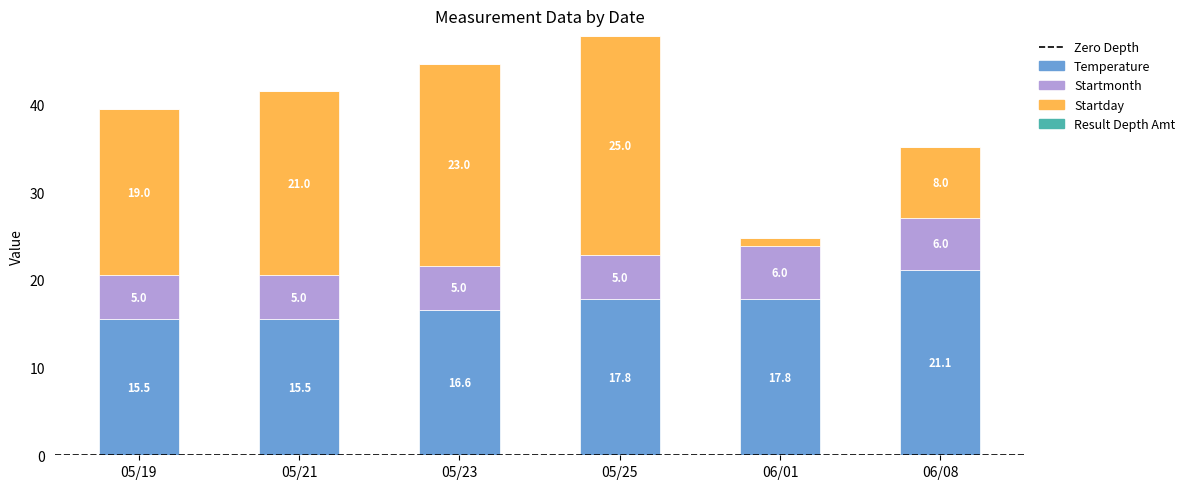

What is the total value across all series at 05/19?

39.5